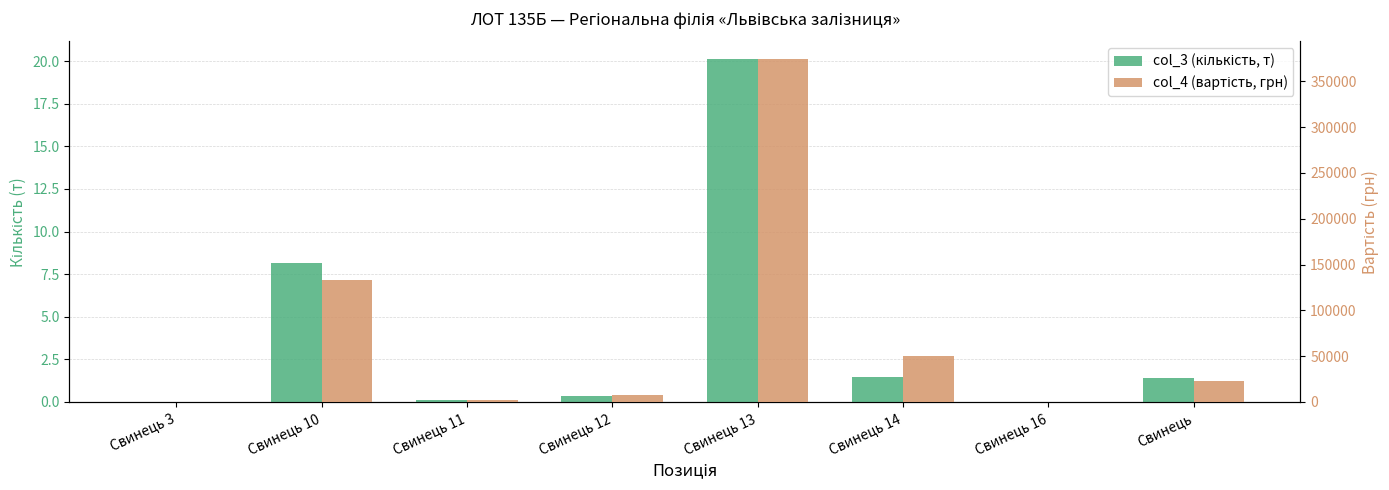

At which label does col_3 (кількість, т) first exceed 1?

Свинець 10